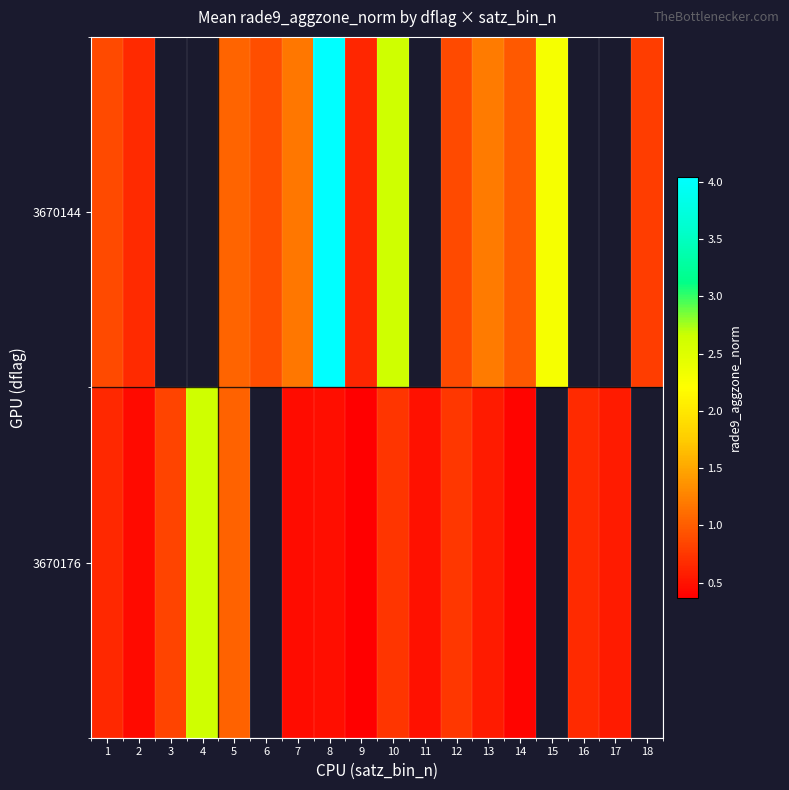

Read the 3670176 value at 9.

0.4